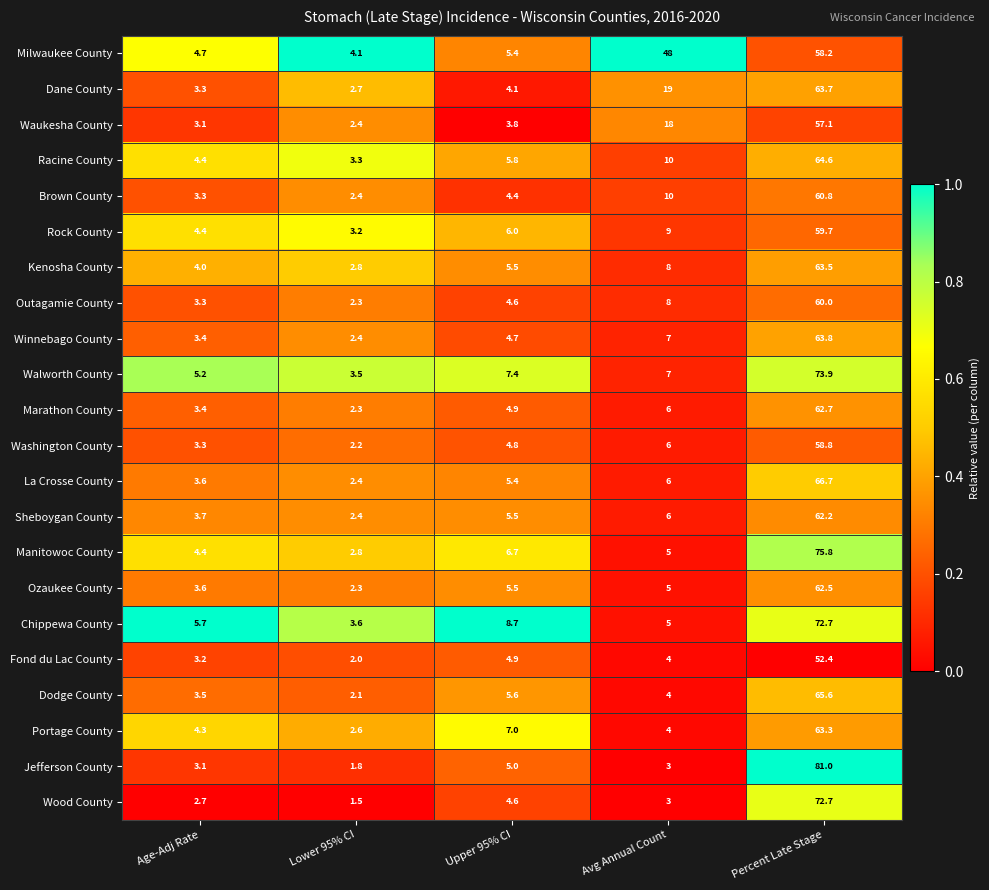

What is the total value across all series at Upper 95% CI?

120.3